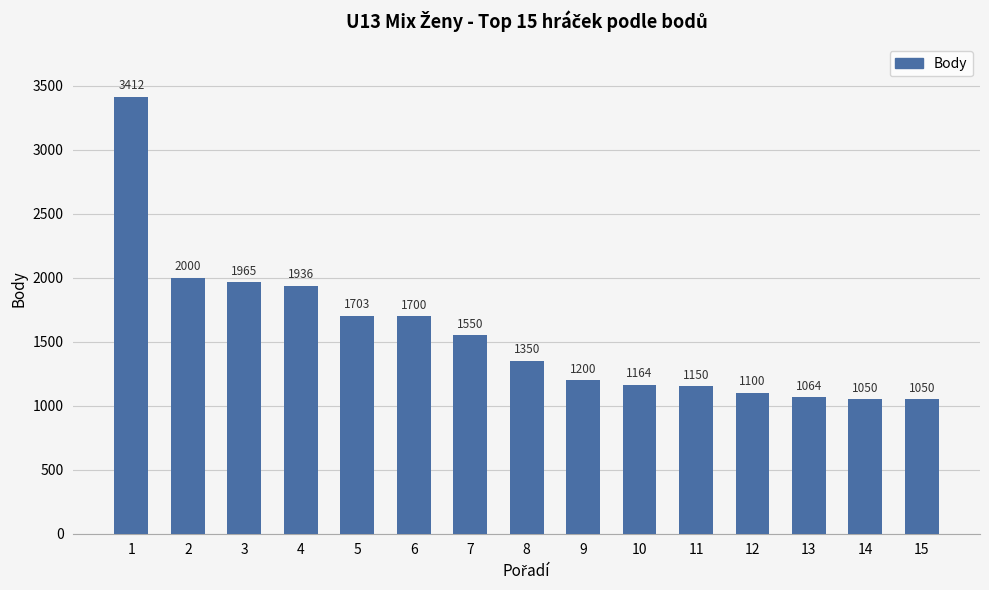

How many bars are there in total?

15